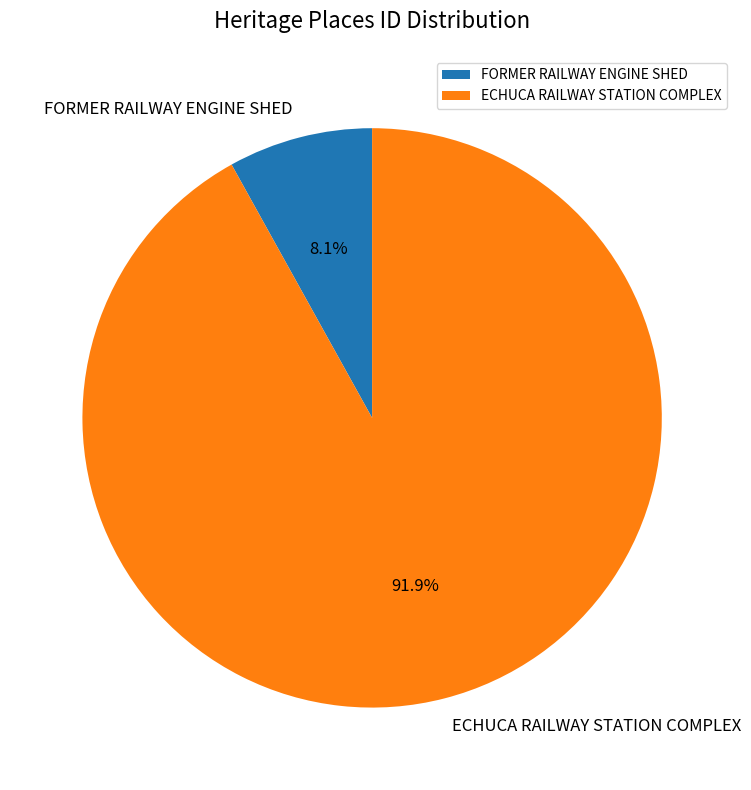

Rank the categories by value from lowest to highest.

FORMER RAILWAY ENGINE SHED, ECHUCA RAILWAY STATION COMPLEX